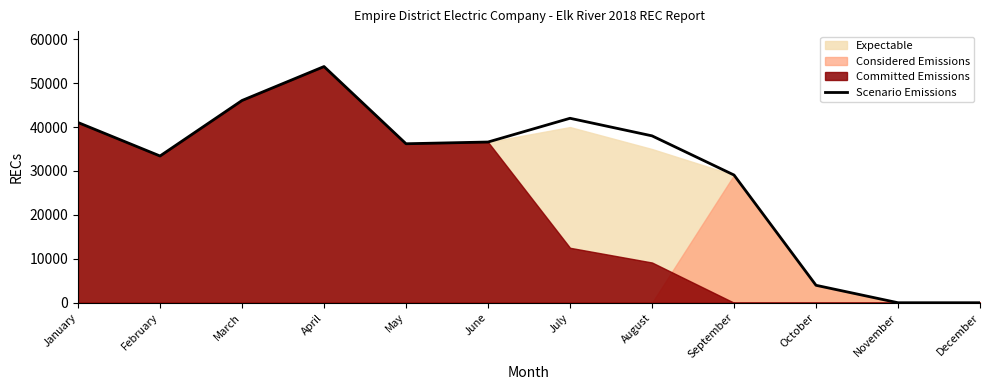

At which label is the value closest to 26891?

September